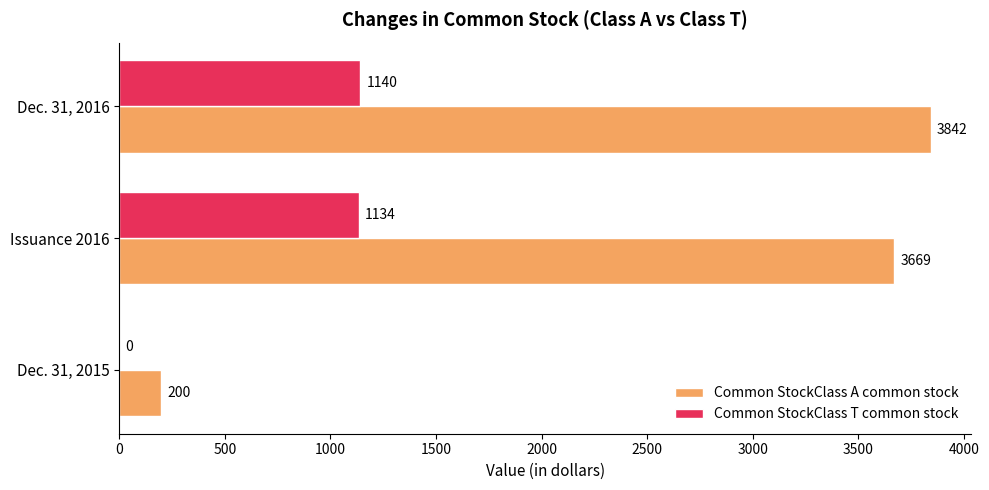

At which label is Common StockClass A common stock closest to 2021?

Issuance 2016